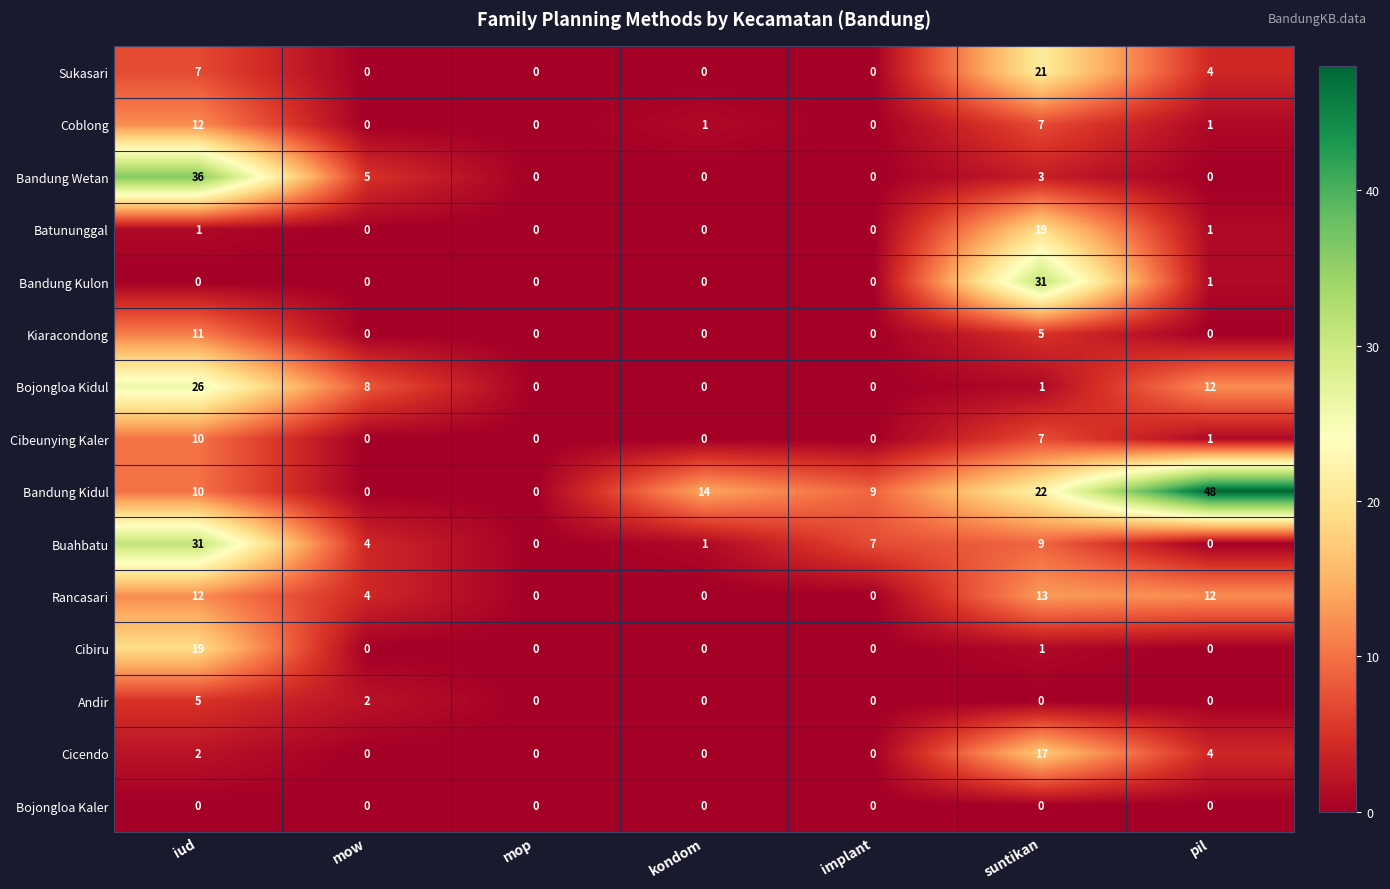

Count the Cicendo values in the range 0 to 4.

6